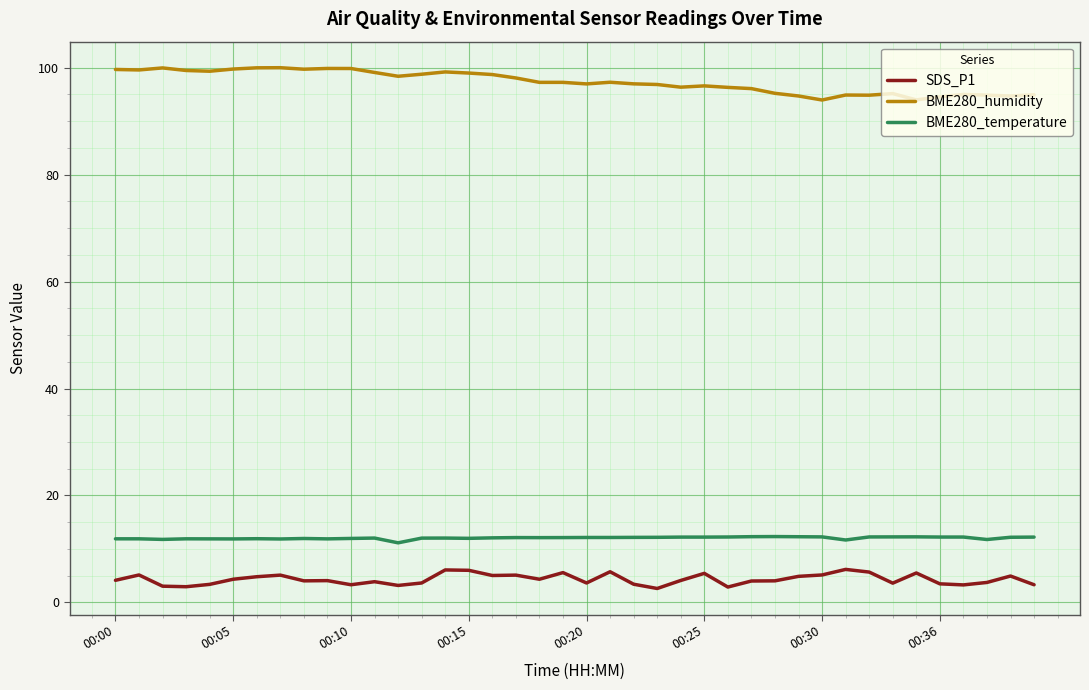

How many series are shown in this chart?

3